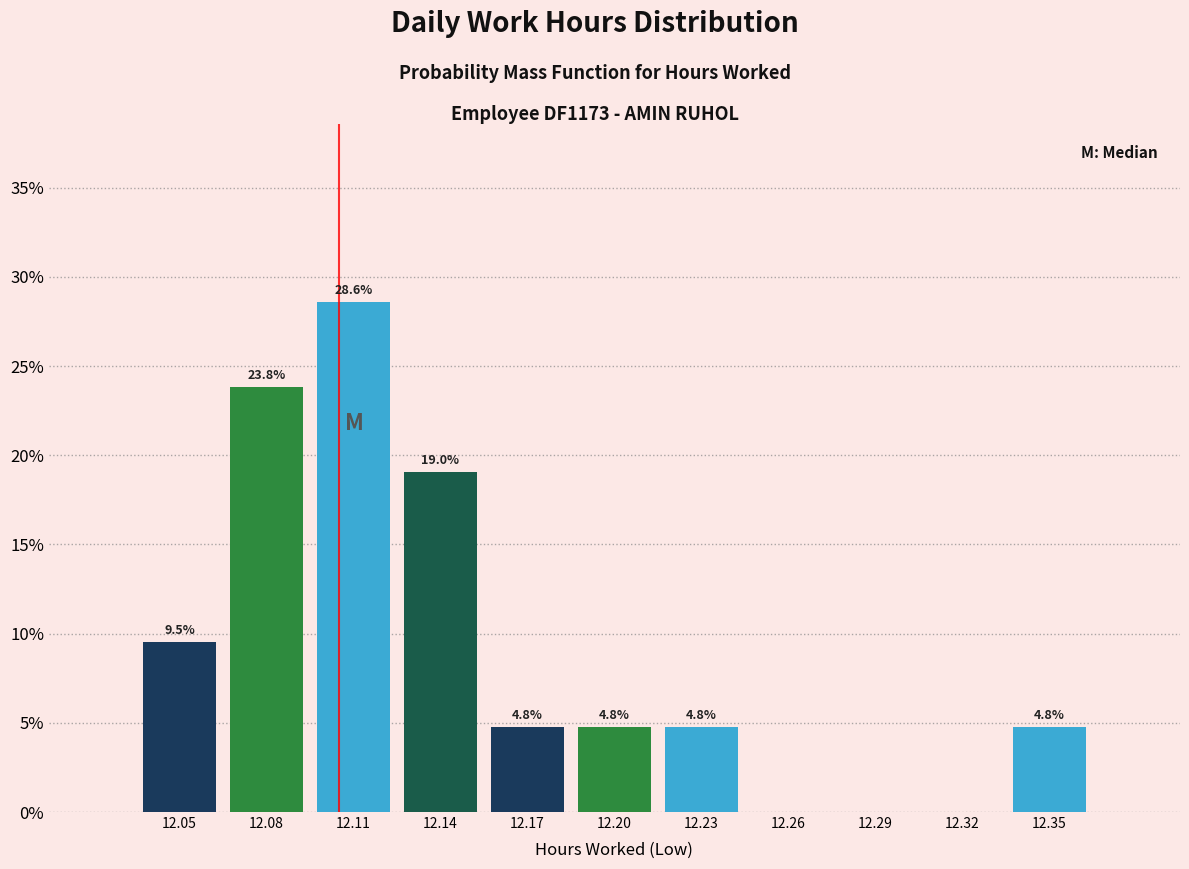

Reading left to right, transcribe all the data shown in this chart.

12.05=9.5	12.08=23.8	12.11=28.6	12.14=19.0	12.17=4.8	12.20=4.8	12.23=4.8	12.26=0.0	12.29=0.0	12.32=0.0	12.35=4.8